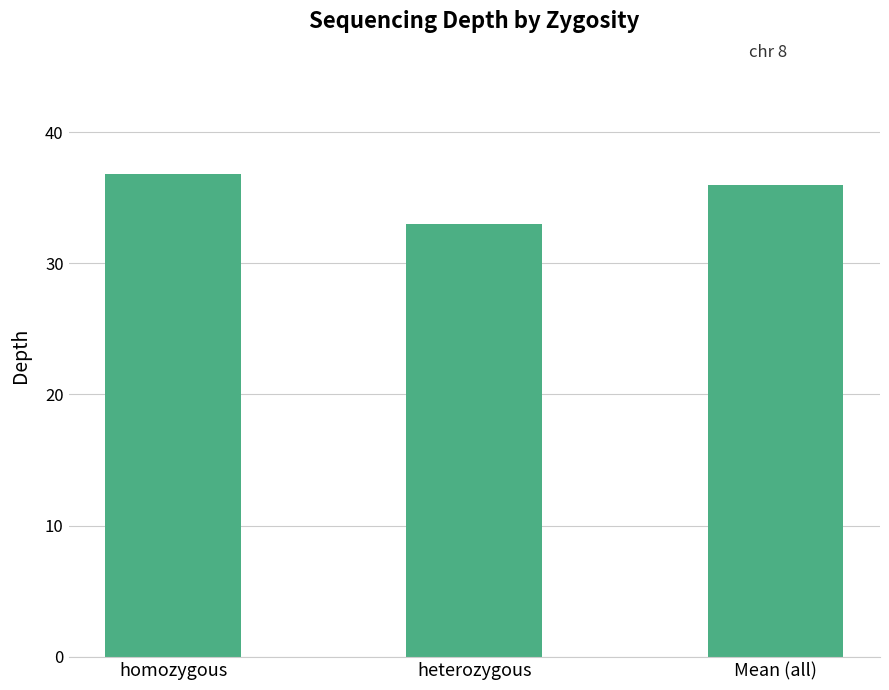

The chart shows a value of 33.0 at heterozygous. True or false?

True